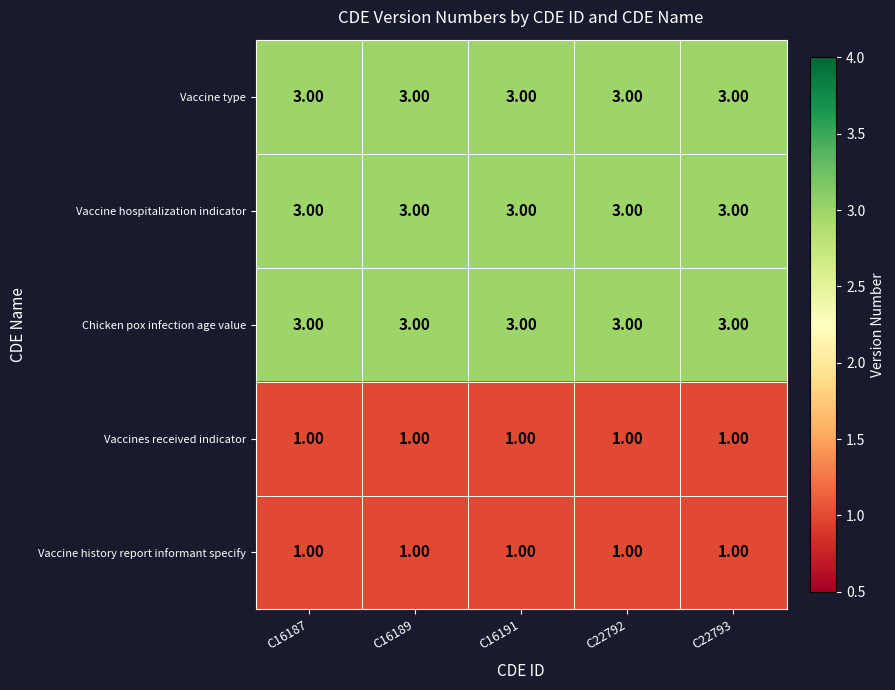

Count the number of categories in the chart.

5